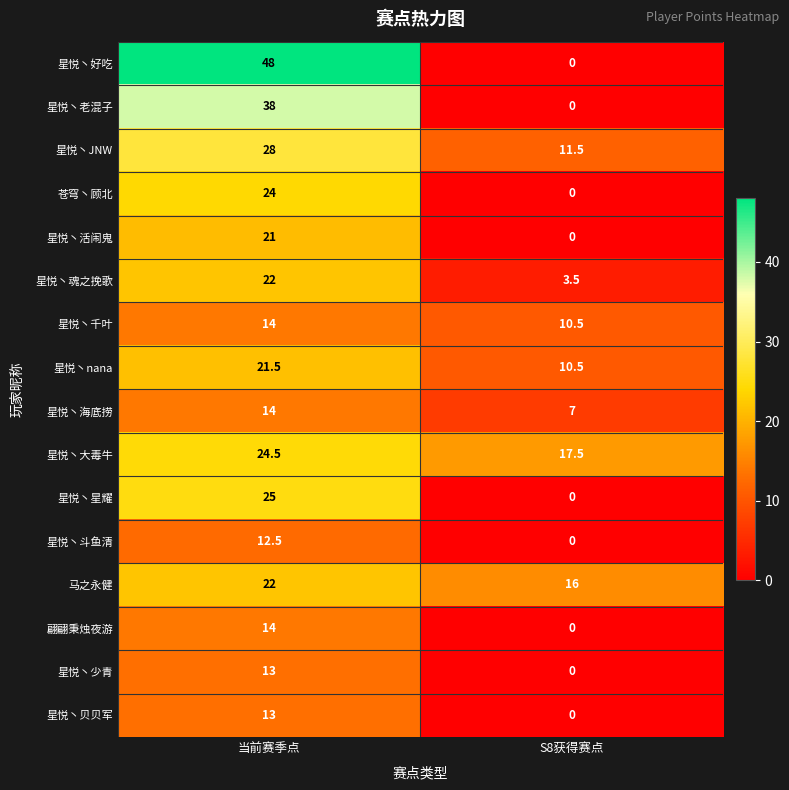

What is the sum of all 星悦丶千叶 values?

24.5